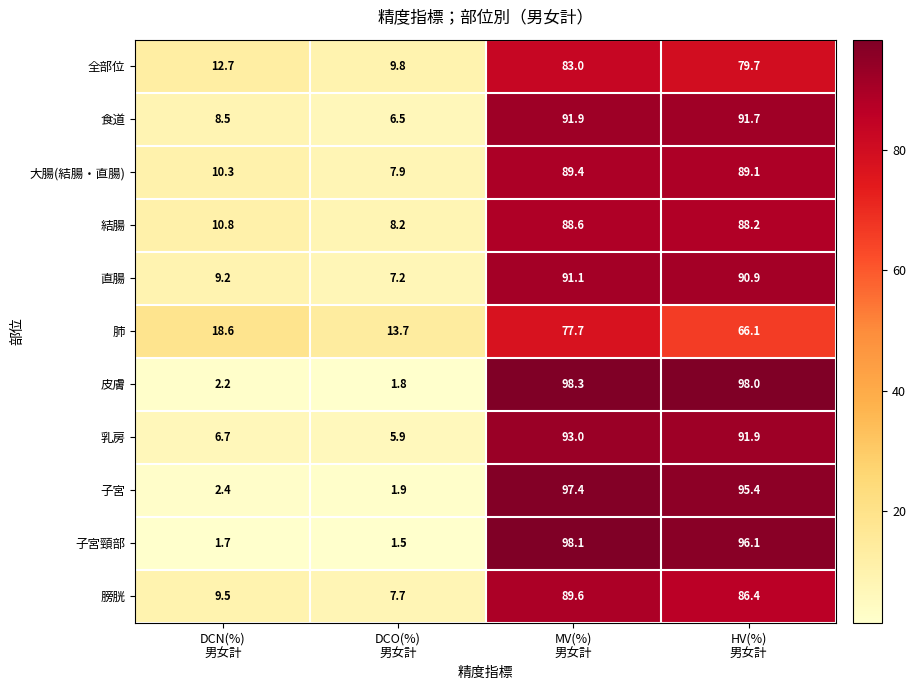

What is the smallest value displayed?

1.5